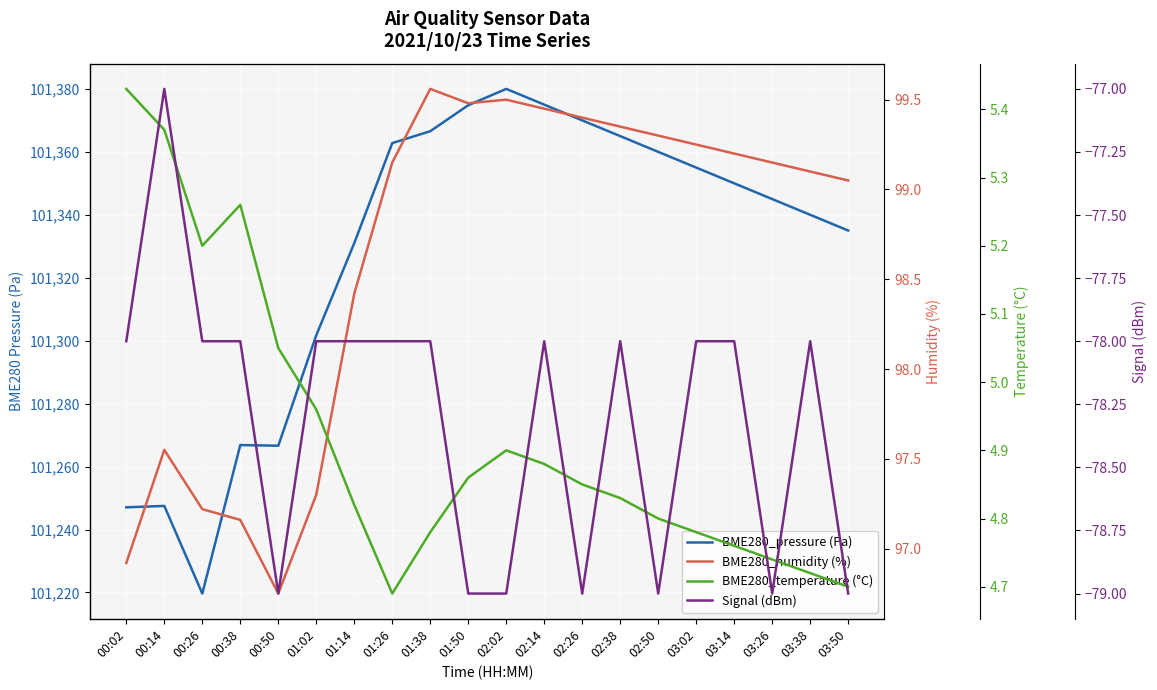

Rank the categories by BME280_humidity (%) value from lowest to highest.

00:50, 00:02, 00:38, 00:26, 01:02, 00:14, 01:14, 03:50, 03:38, 01:26, 03:26, 03:14, 03:02, 02:50, 02:38, 02:26, 02:14, 01:50, 02:02, 01:38